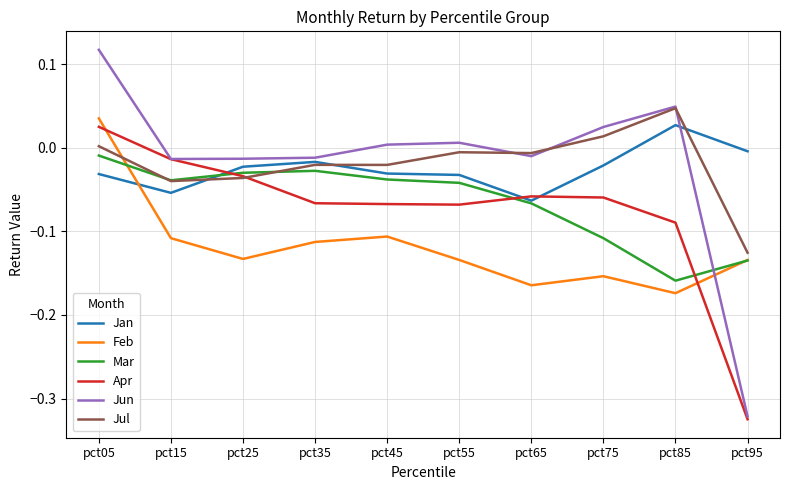

How many times do Jun and Feb cross each other?

1